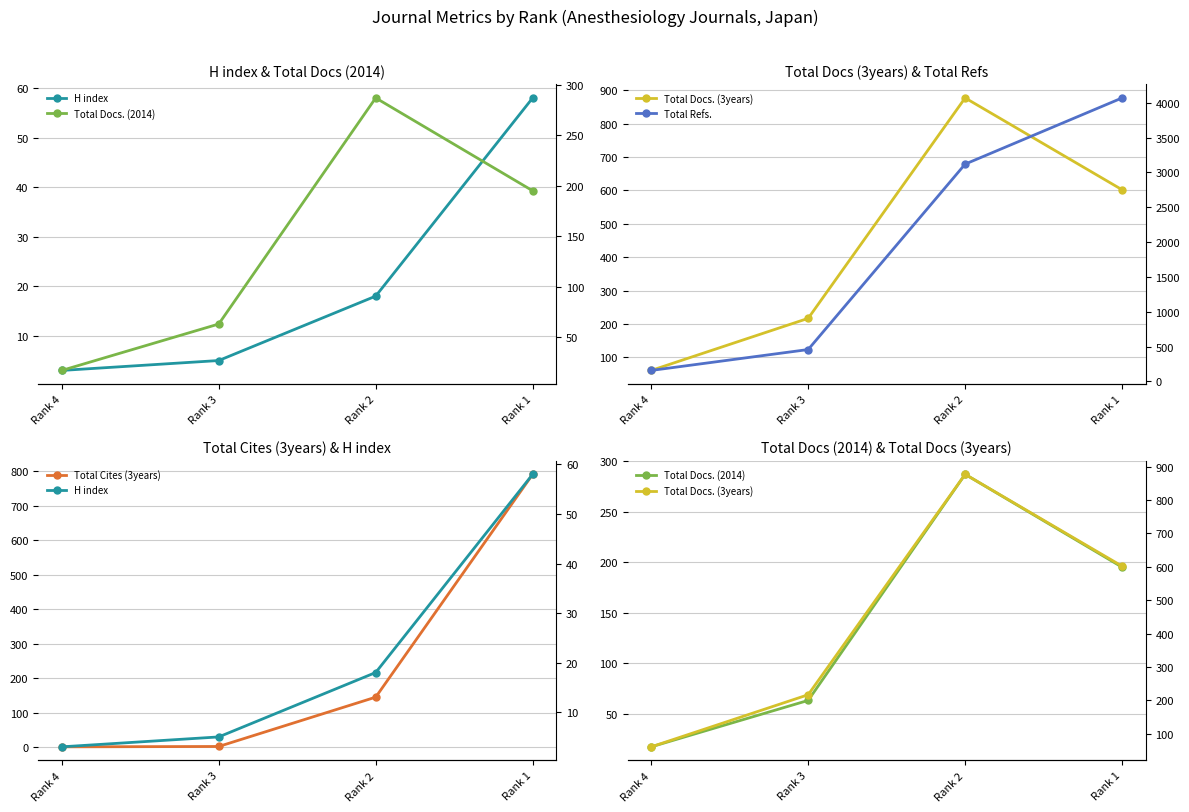

Which series changed the most between Rank 3 and Rank 2?

Total Refs.